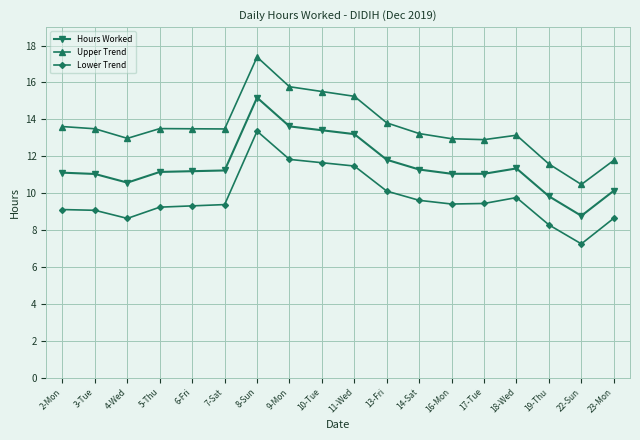

What is the spread (max minus min) of values at 9-Mon?

3.9